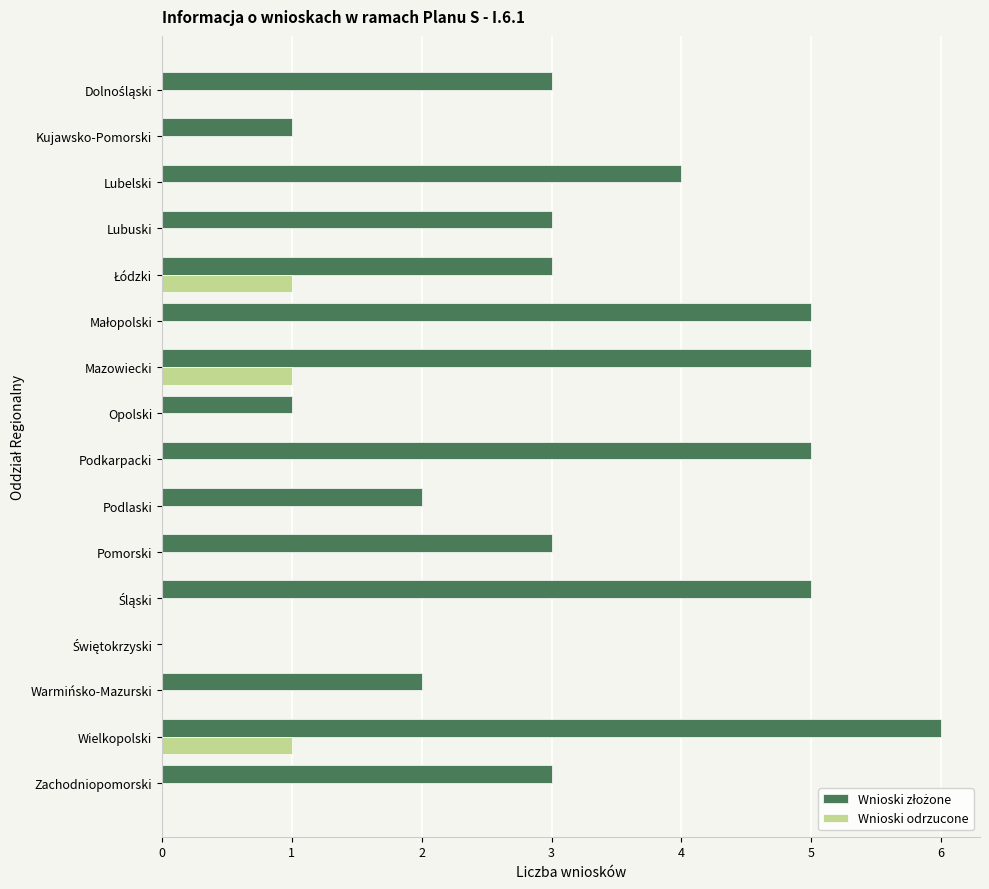

At which category is the sum across all series the highest?

Wielkopolski